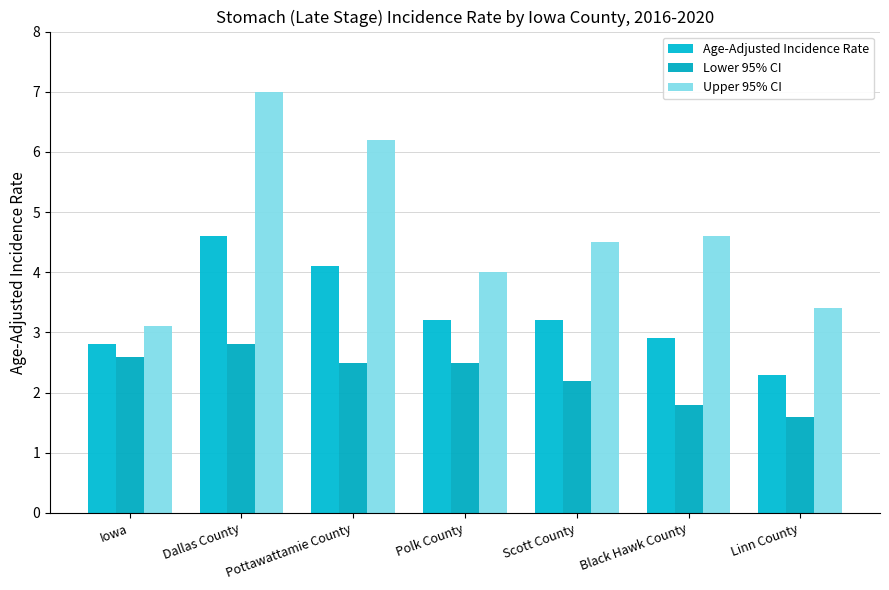

What position from the left is Black Hawk County?

6